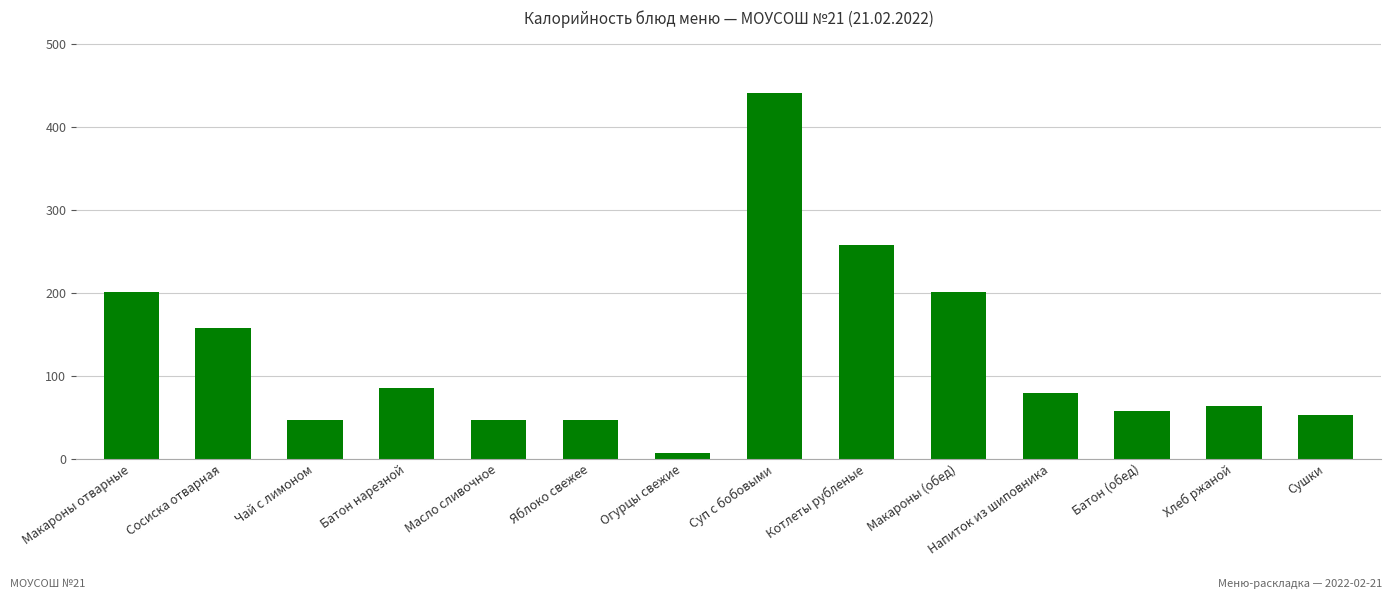

Which has a higher value, Макароны (обед) or Огурцы свежие?

Макароны (обед)